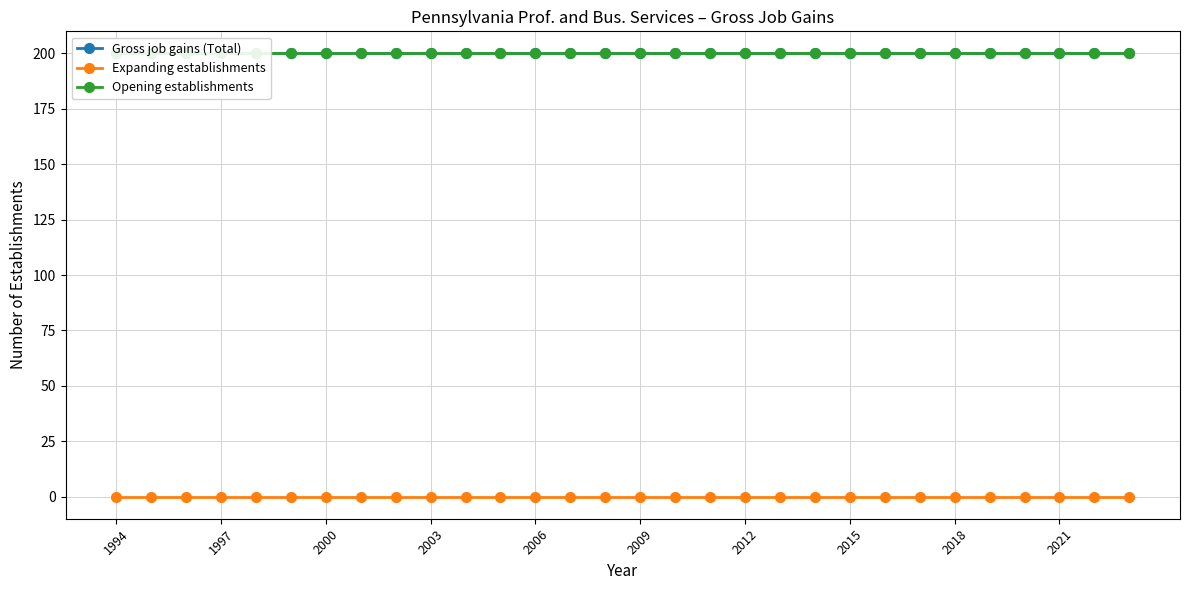

True or false: Gross job gains (Total) and Opening establishments intersect in this chart.

False